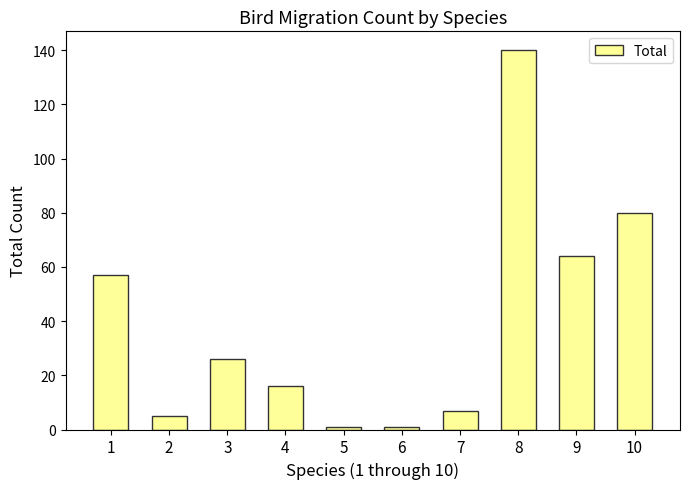

The value at 3 is 7. True or false?

False